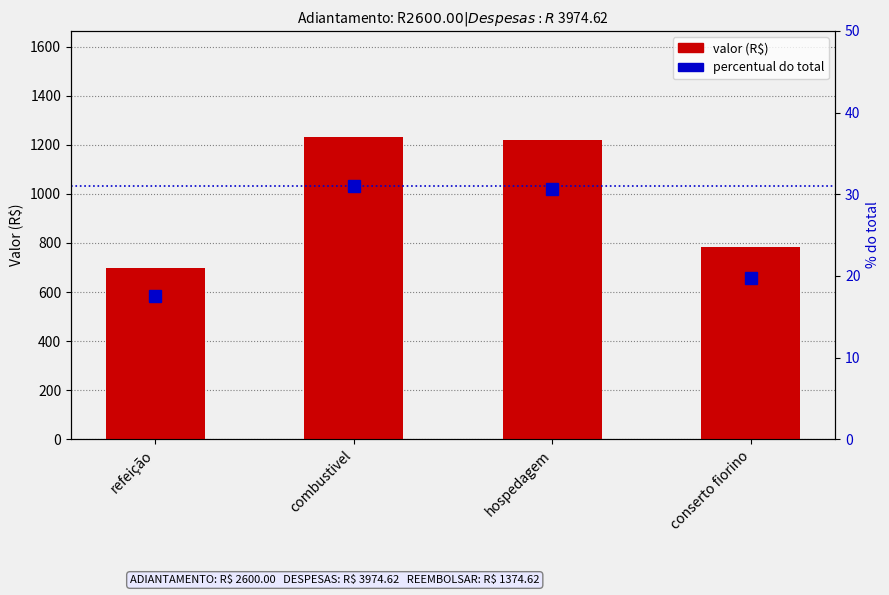

What is the difference between the maximum and minimum values in the percentual do total series?

13.5